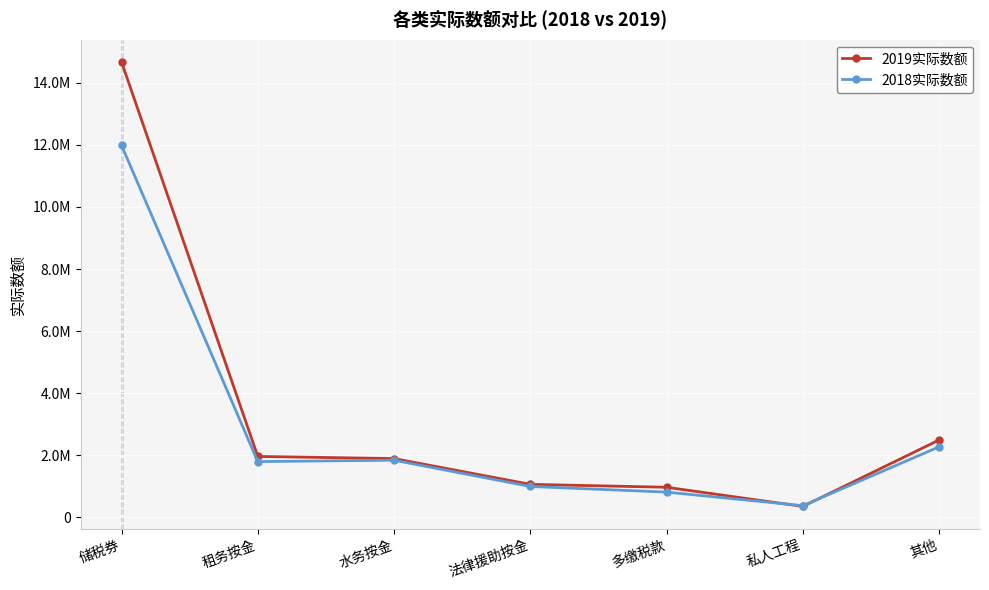

Where does the 2018实际数额 series first go above 1798708?

储税券